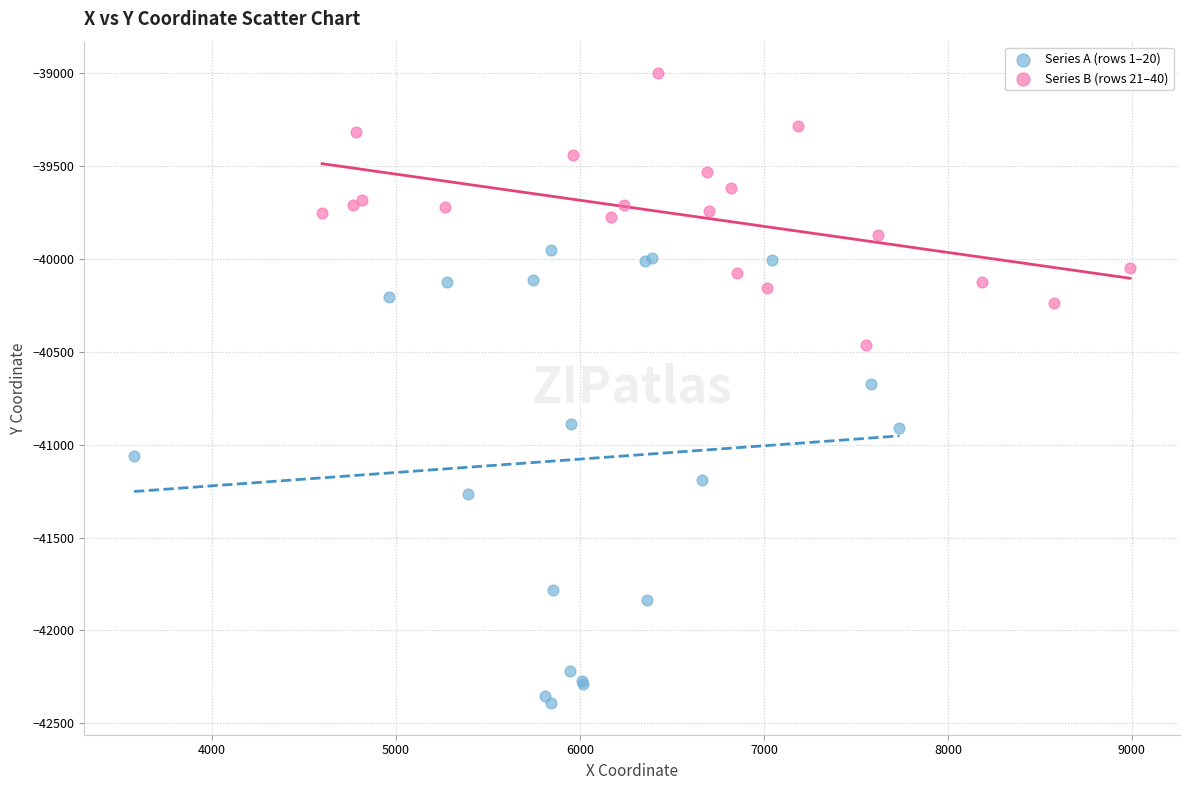

Which series contains the highest Y value?

Series B (rows 21–40)